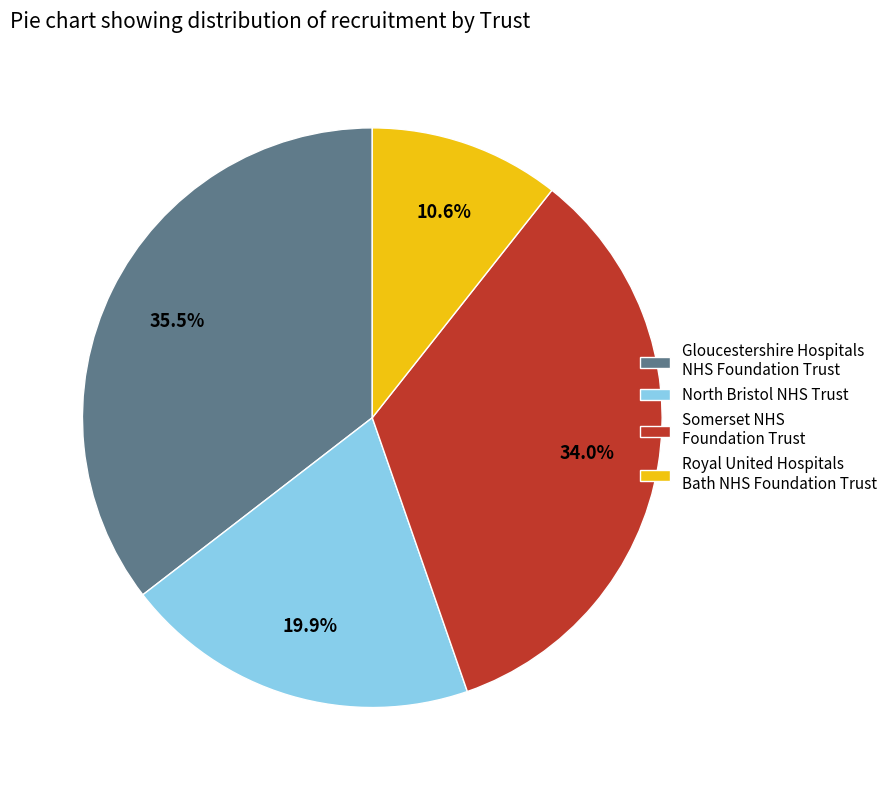

Which slice is the largest?

Gloucestershire Hospitals NHS Foundation Trust